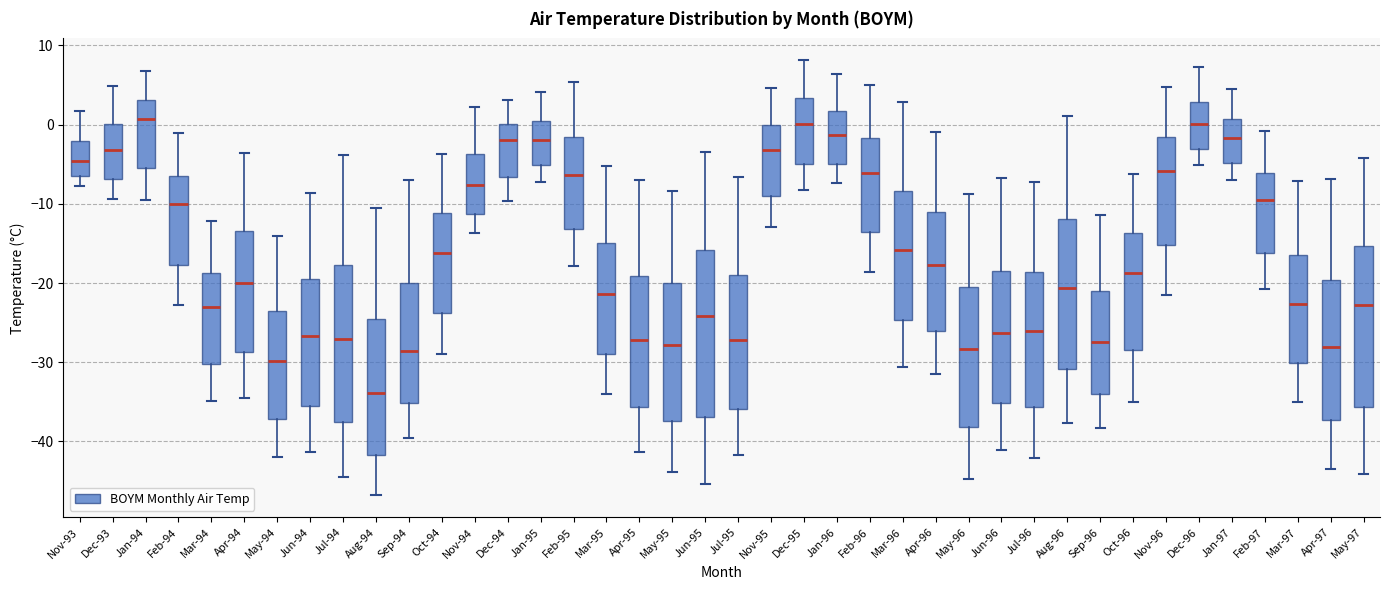

Where does the lower whisker of the box for May-95 end on the y-axis? The values are not printed on the chart, so give them approximately, as read against the axis.

-44